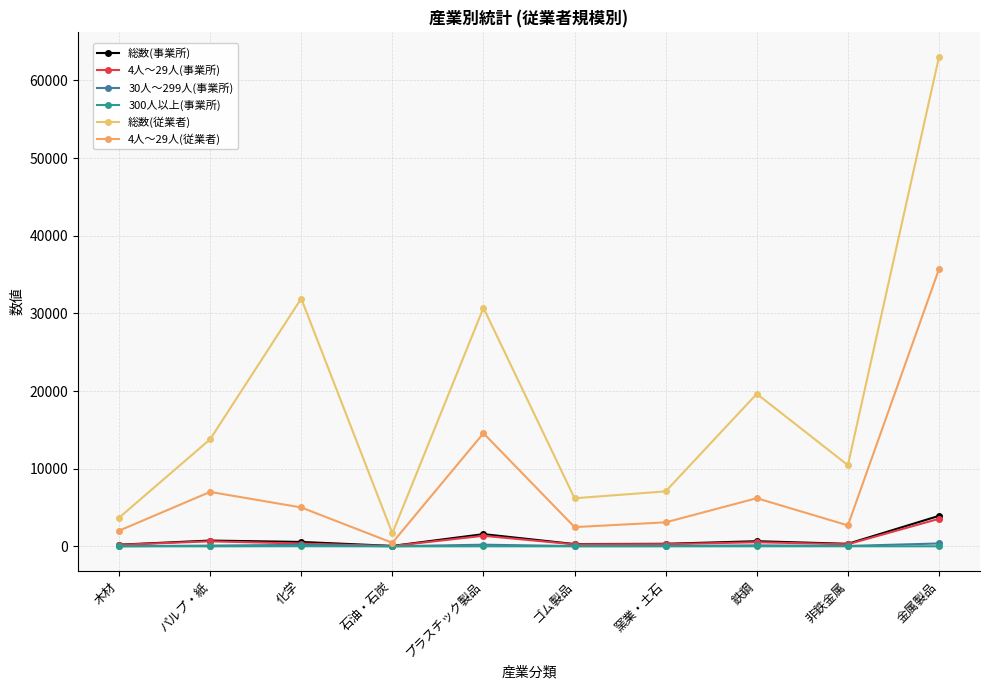

What is the difference between the maximum and minimum values in the 30人～299人(事業所) series?

361